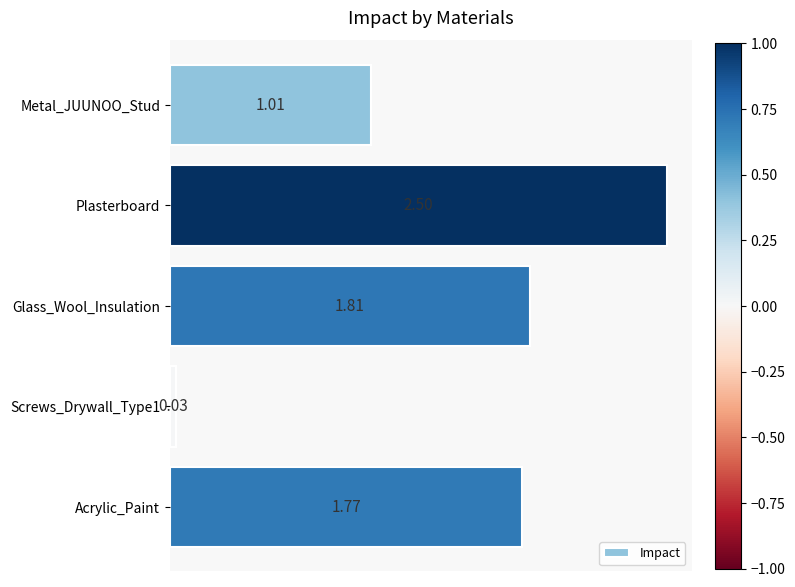

Rank the categories by value from lowest to highest.

Screws_Drywall_Type1, Metal_JUUNOO_Stud, Acrylic_Paint, Glass_Wool_Insulation, Plasterboard